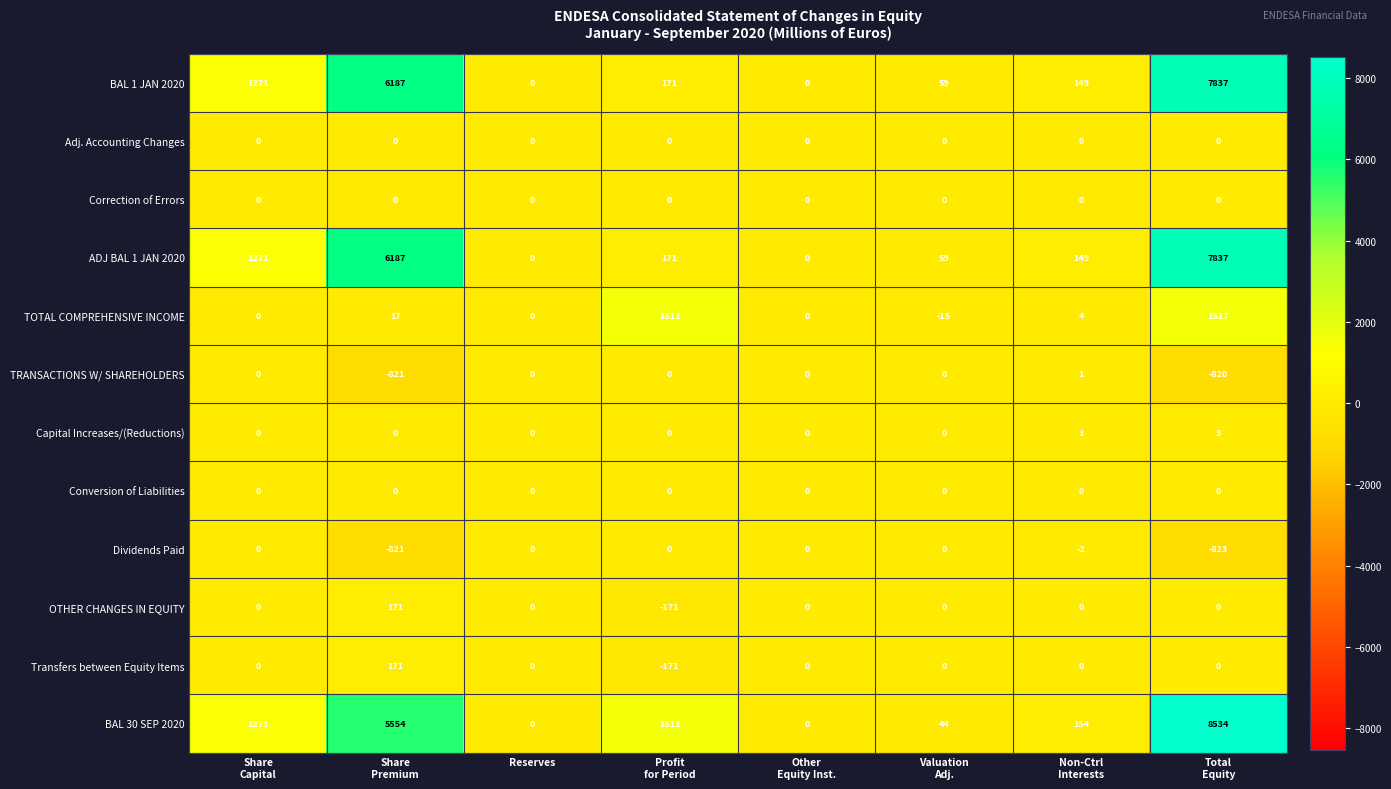

How many negative values does the Transfers between Equity Items series have?

1